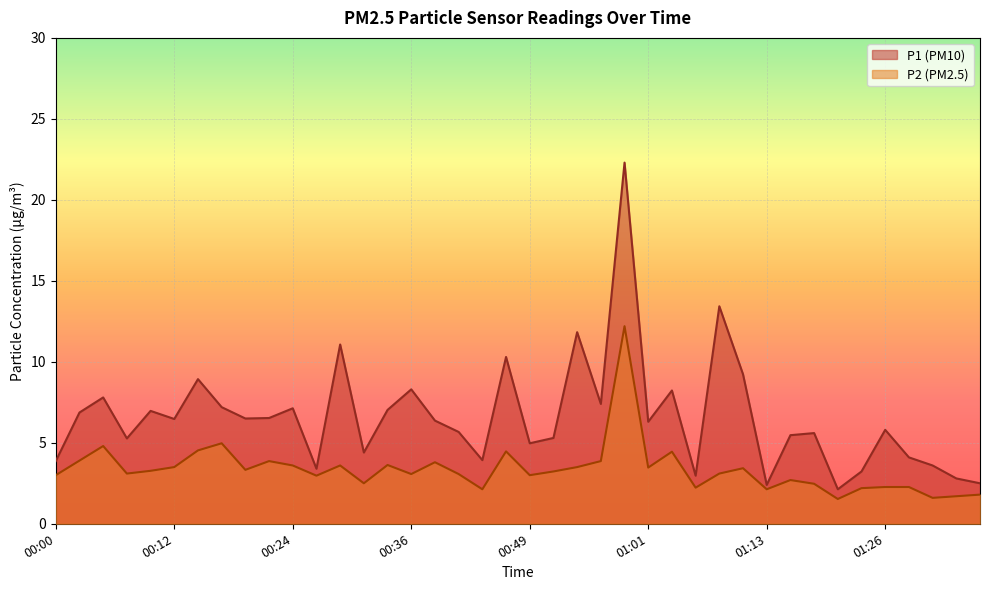

At which label is P1 closest to 12?

00:54